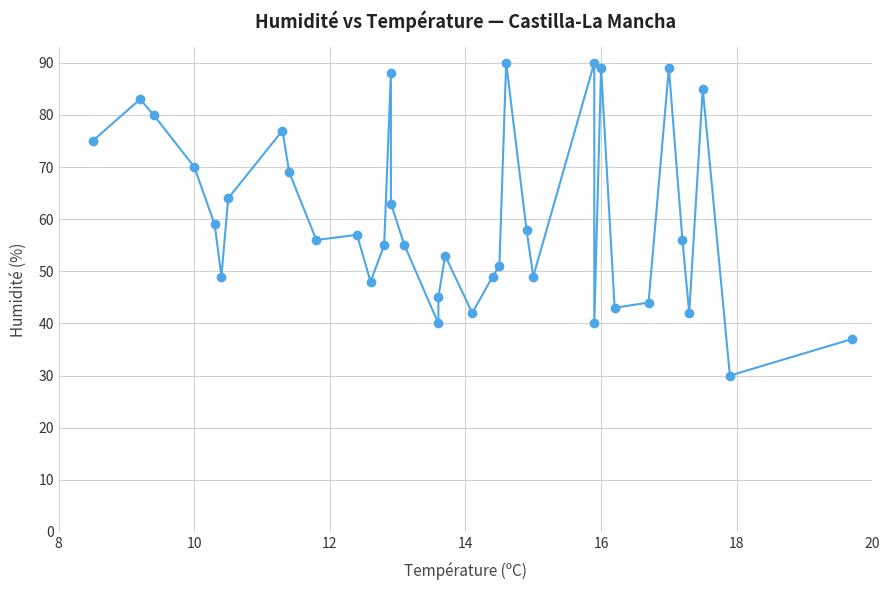

The value at 35 is 18. True or false?

False